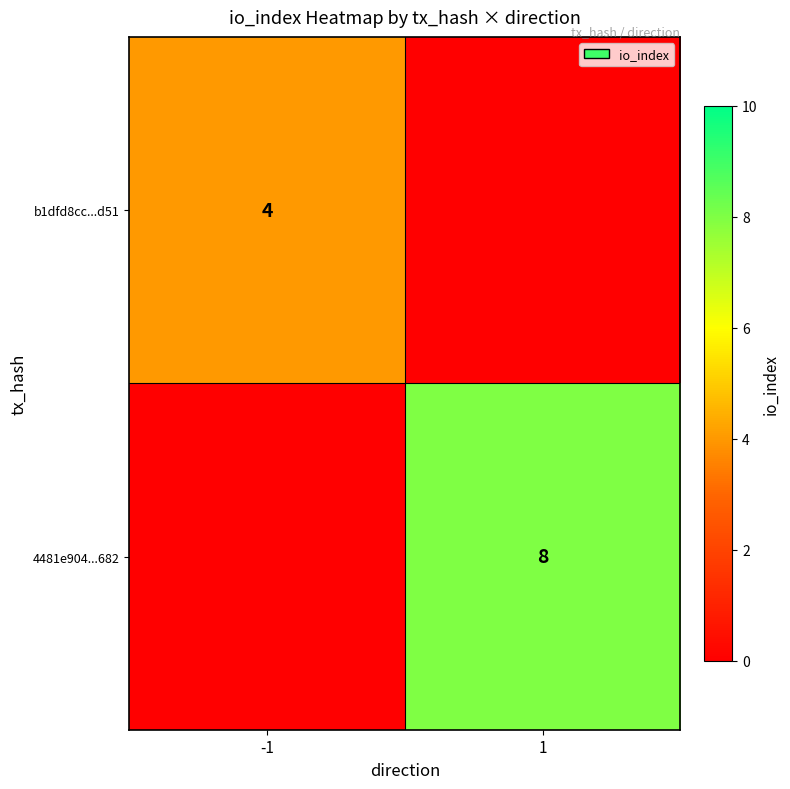

True or false: 4481e904...682 has a value of 4 at 1.

False